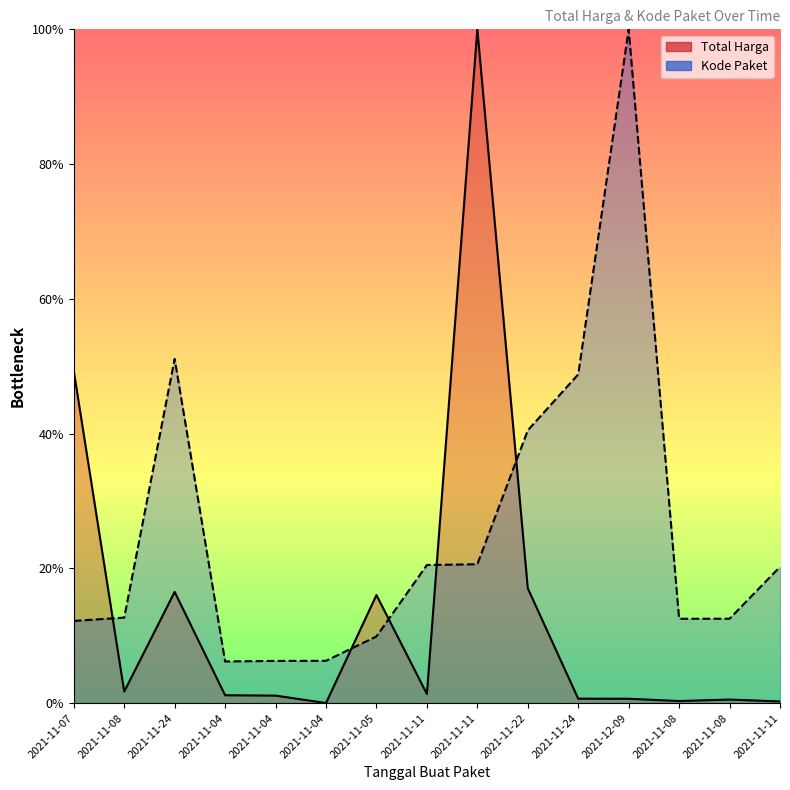

What is the sum of all Total Harga values?

206.7